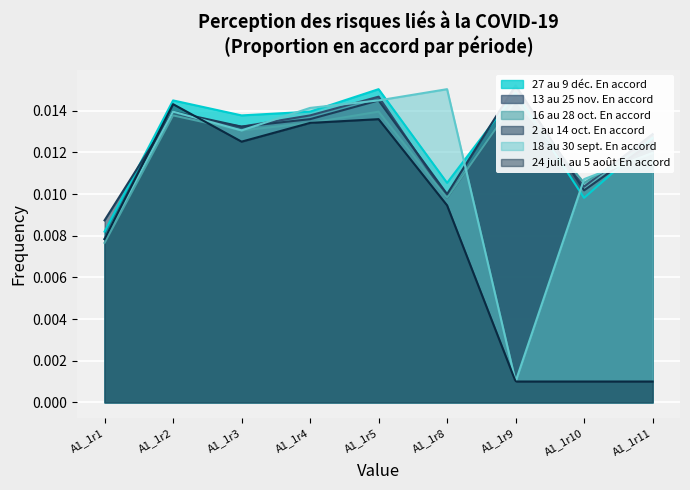

The value of 18 au 30 sept. En accord at A1_1r10 is 0.0. True or false?

False